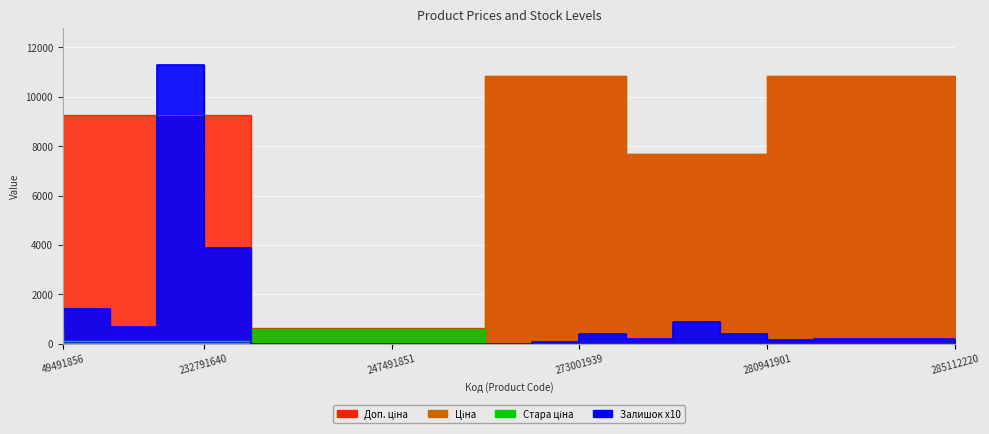

What is the sum of all Залишок values?

20600.0